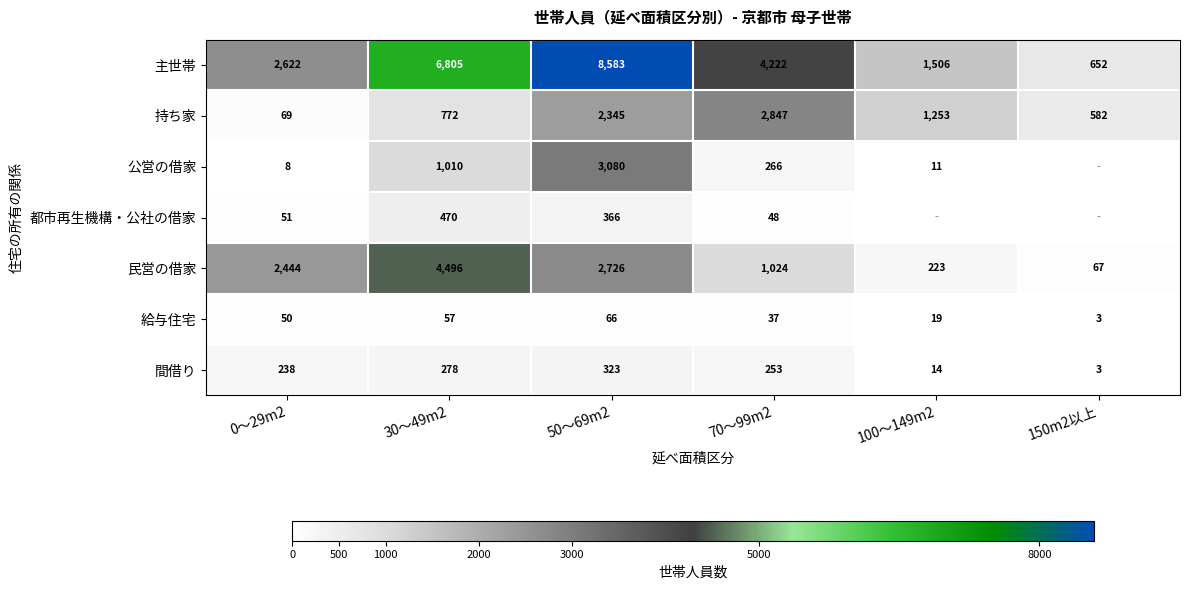

How many values in the 給与住宅 series are below 50?

3